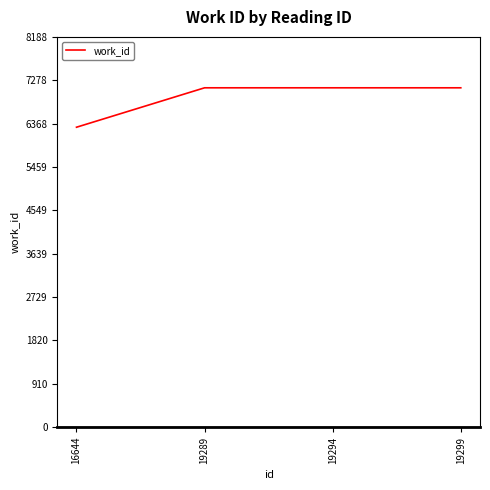

Reading left to right, list all the values displayed in this chart.

16644=6293	19289=7120	19294=7120	19299=7120